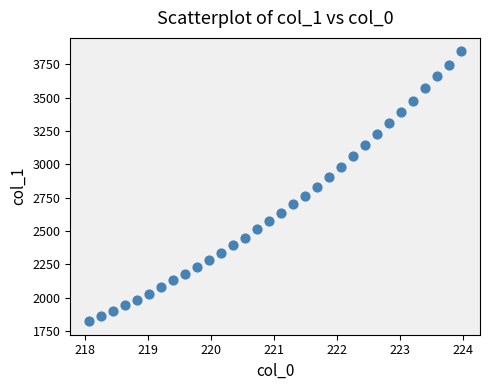

What is the range of Y values (max minus min)?

2022.7